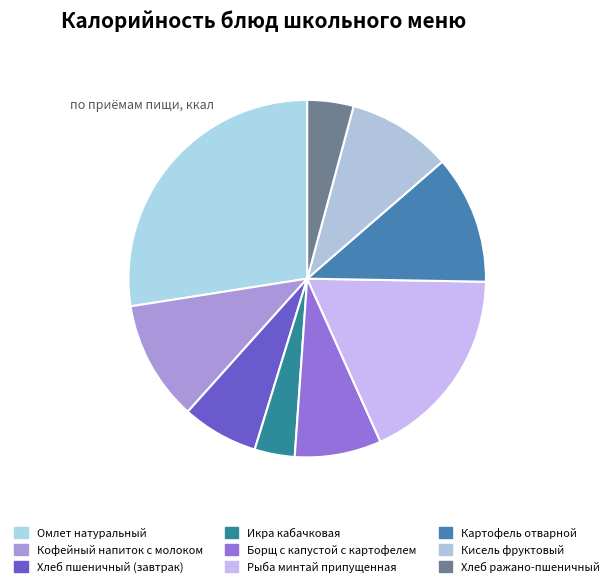

Rank the categories by value from lowest to highest.

Икра кабачковая, Хлеб ражано-пшеничный, Хлеб пшеничный (завтрак), Борщ с капустой с картофелем, Кисель фруктовый, Кофейный напиток с молоком, Картофель отварной, Рыба минтай припущенная, Омлет натуральный